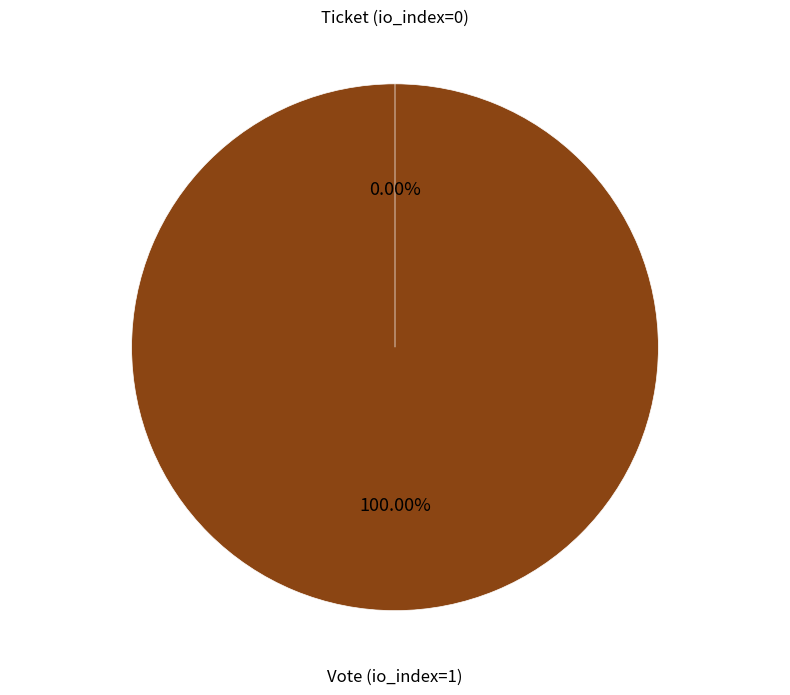

To the nearest percent, what percentage of the pie is Vote (io_index=1)?

100%